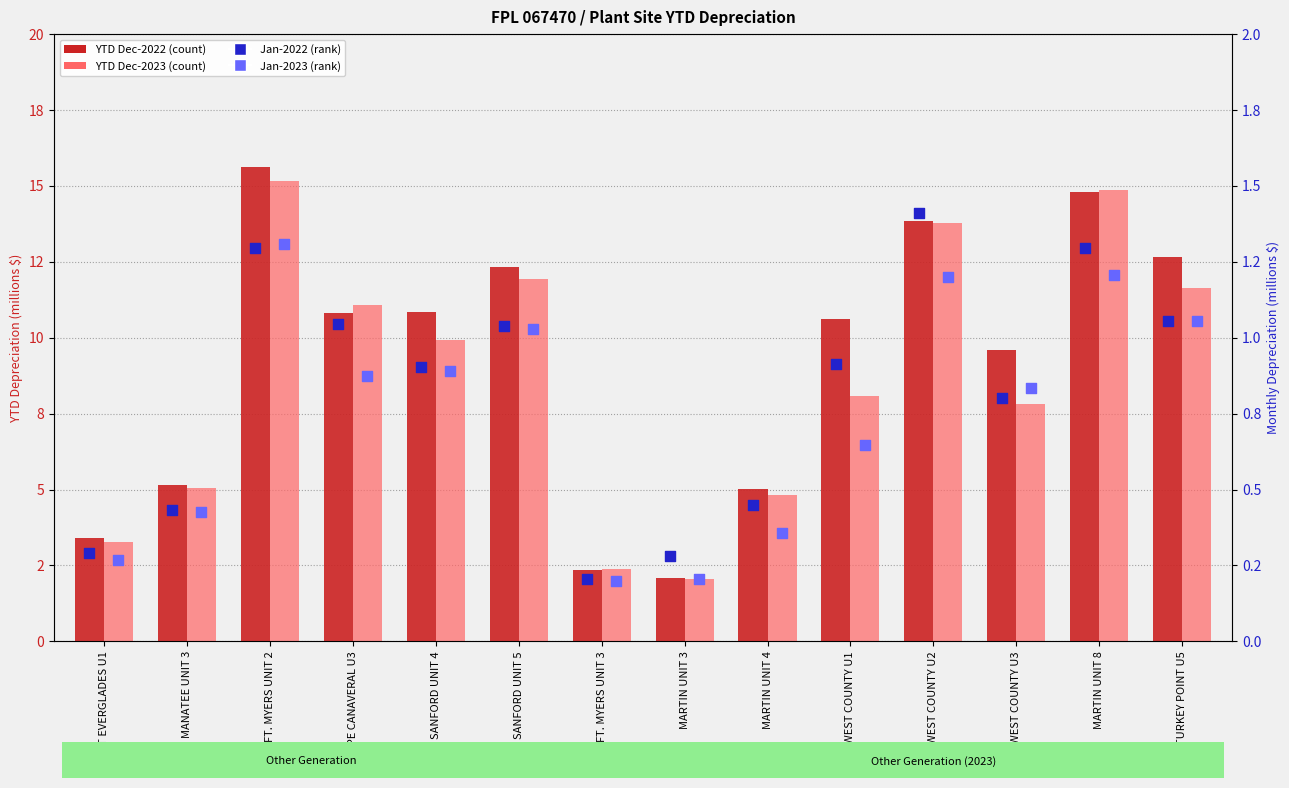

Which series contains the highest Y value?

YTD Dec-2022 (count)